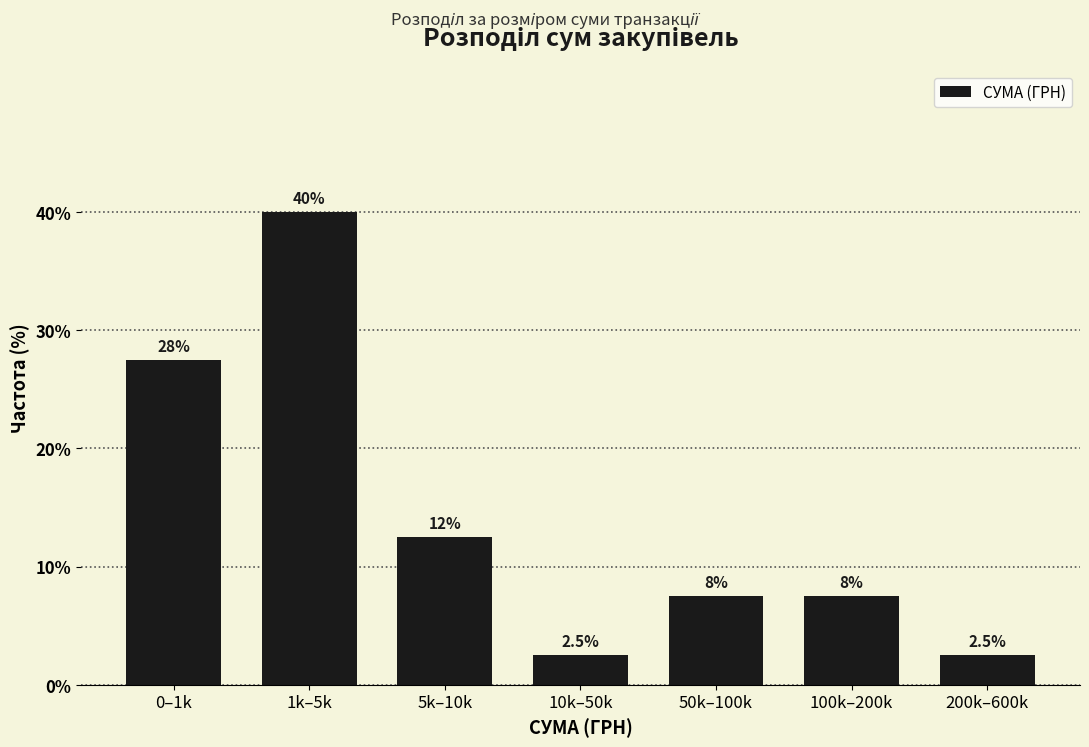

How many bars are there in total?

7